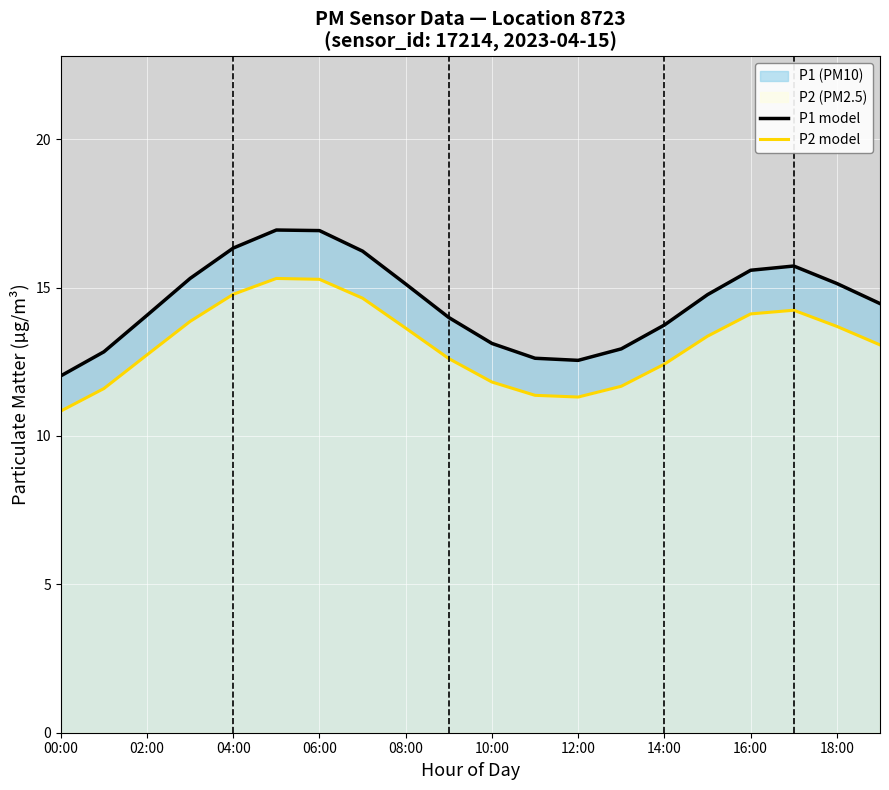

Reading left to right, extract all data points from this chart.

P1 model: 12.0	12.8	14.1	15.3	16.3	16.9	16.9	16.2	15.1	14.0	13.1	12.6	12.5	12.9	13.7	14.8	15.6	15.7	15.1	14.5
P2 model: 10.8	11.6	12.7	13.9	14.8	15.3	15.3	14.6	13.6	12.6	11.8	11.4	11.3	11.7	12.4	13.4	14.1	14.2	13.7	13.1